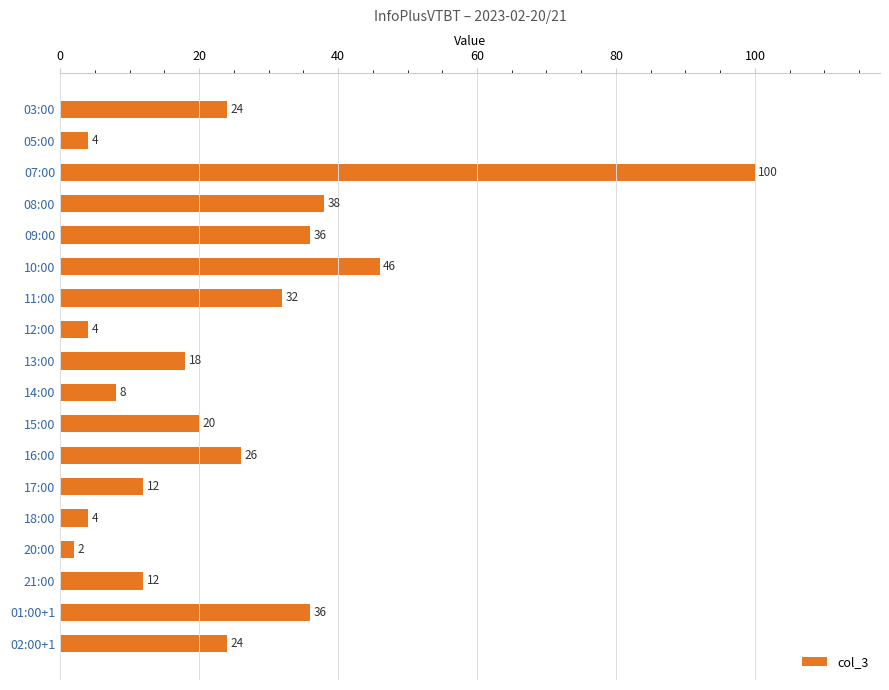

Does the chart contain any negative values?

No